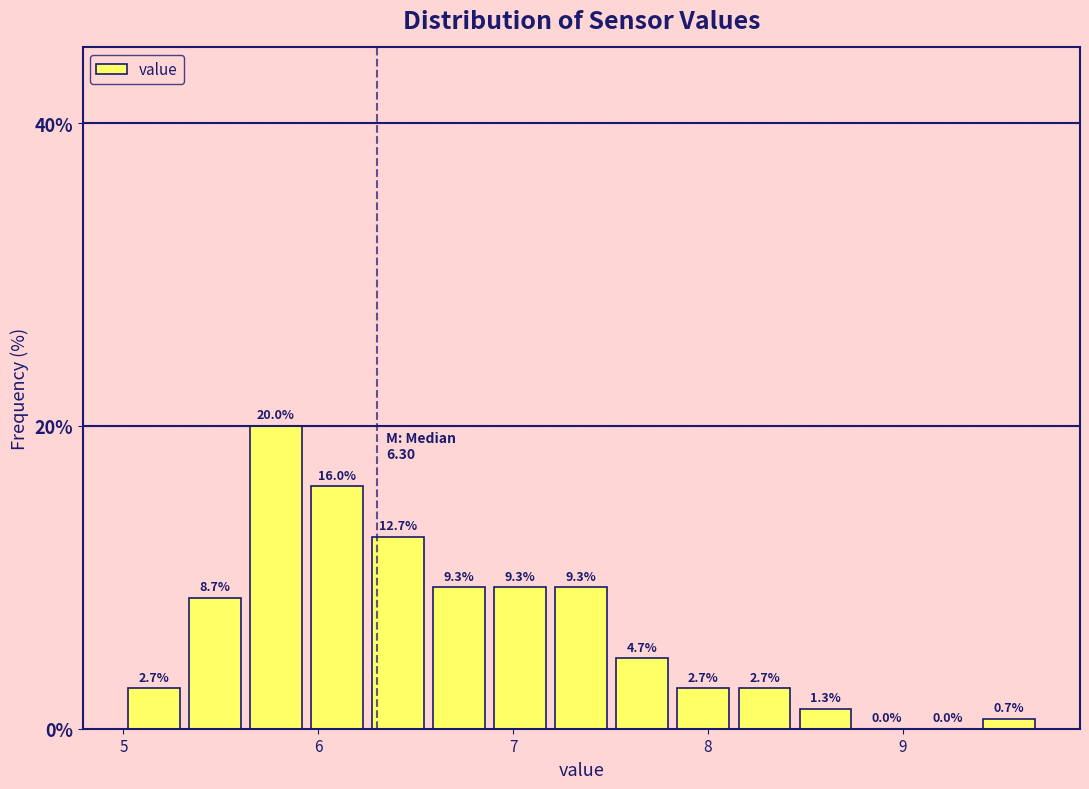

Read against the x-axis, roughly where is the centre of the tallest bar?

5.8